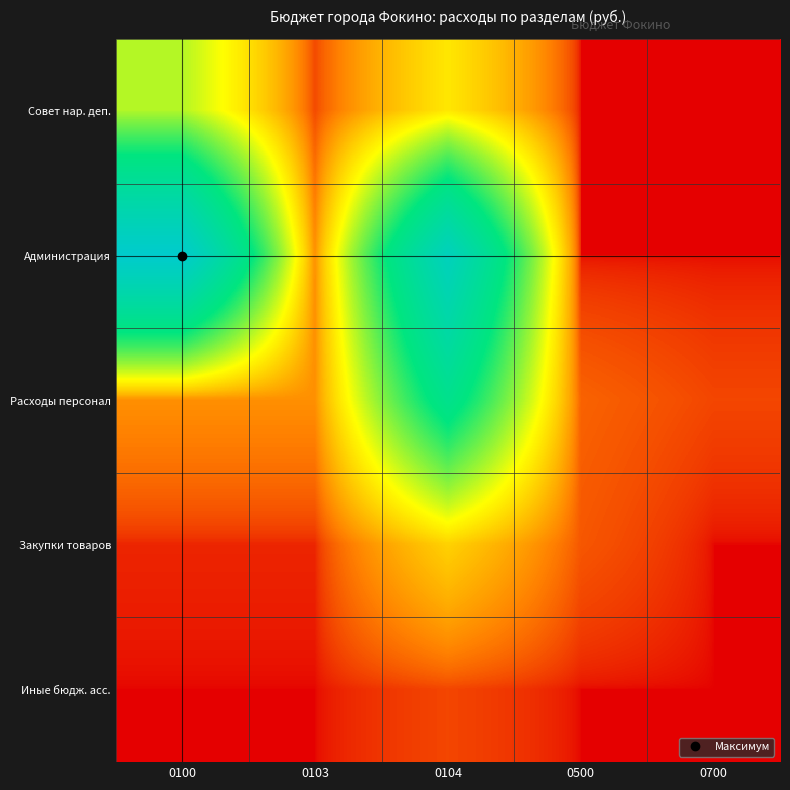

At which category is the sum across all series the highest?

0104